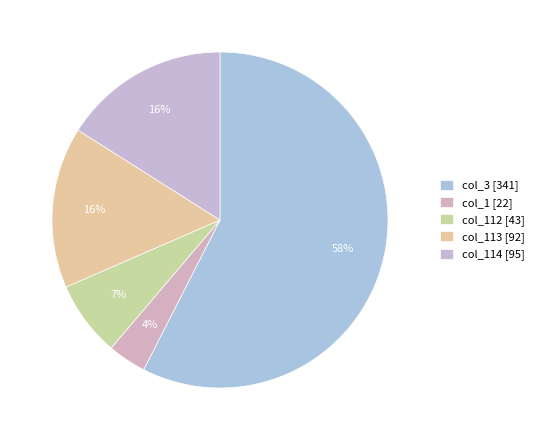

How many segments does this pie chart have?

5